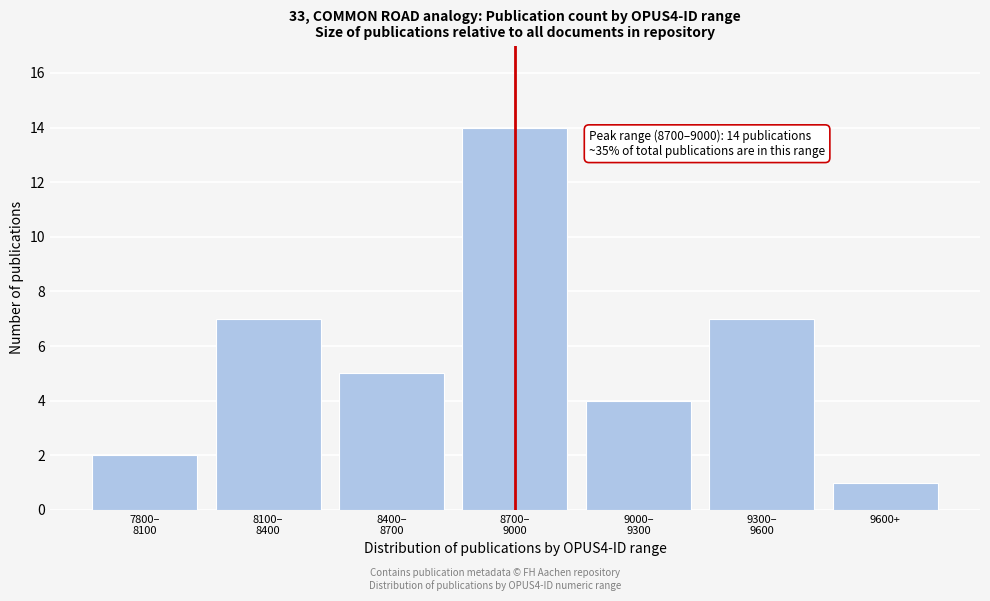

Reading left to right, what are all the values shown in this chart?

2	7	5	14	4	7	1